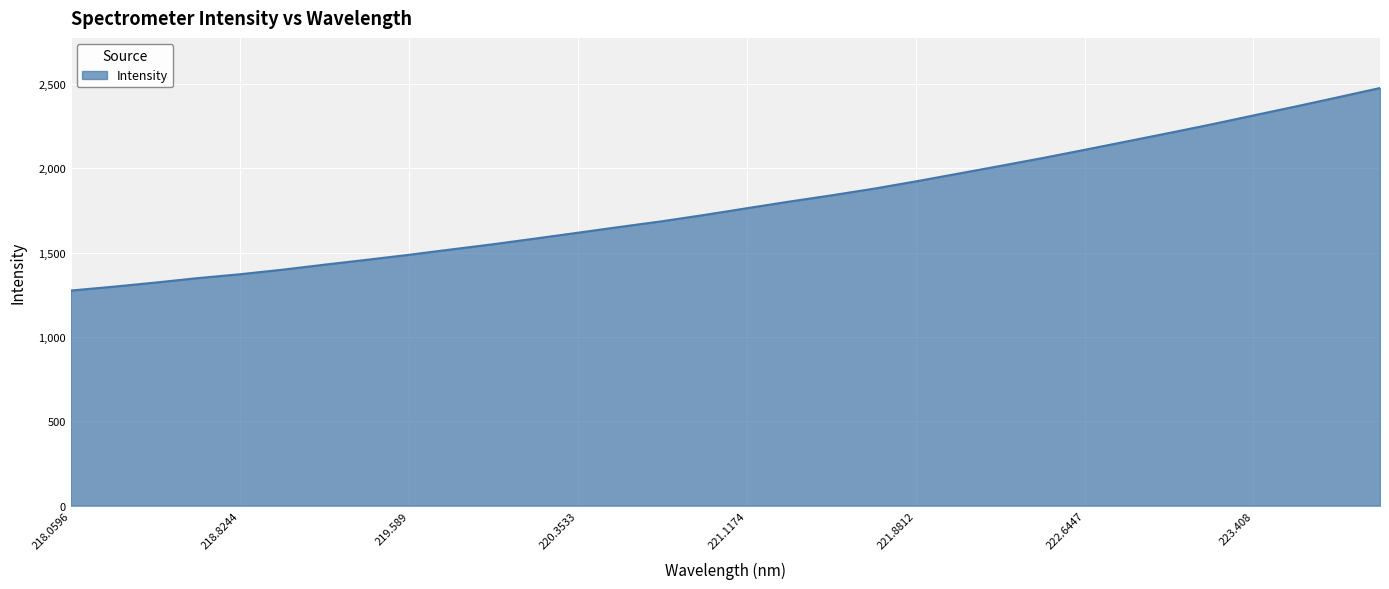

What is the greatest value displayed?

2474.8